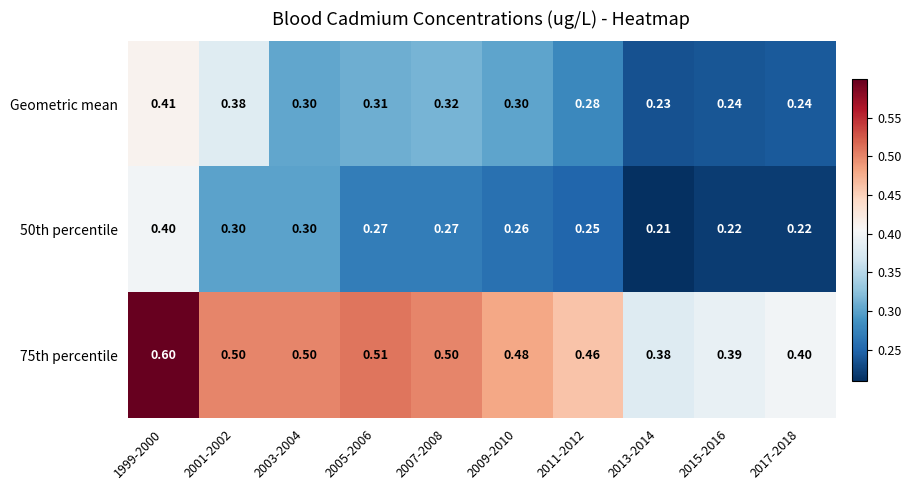

Count the number of data series in this chart.

3